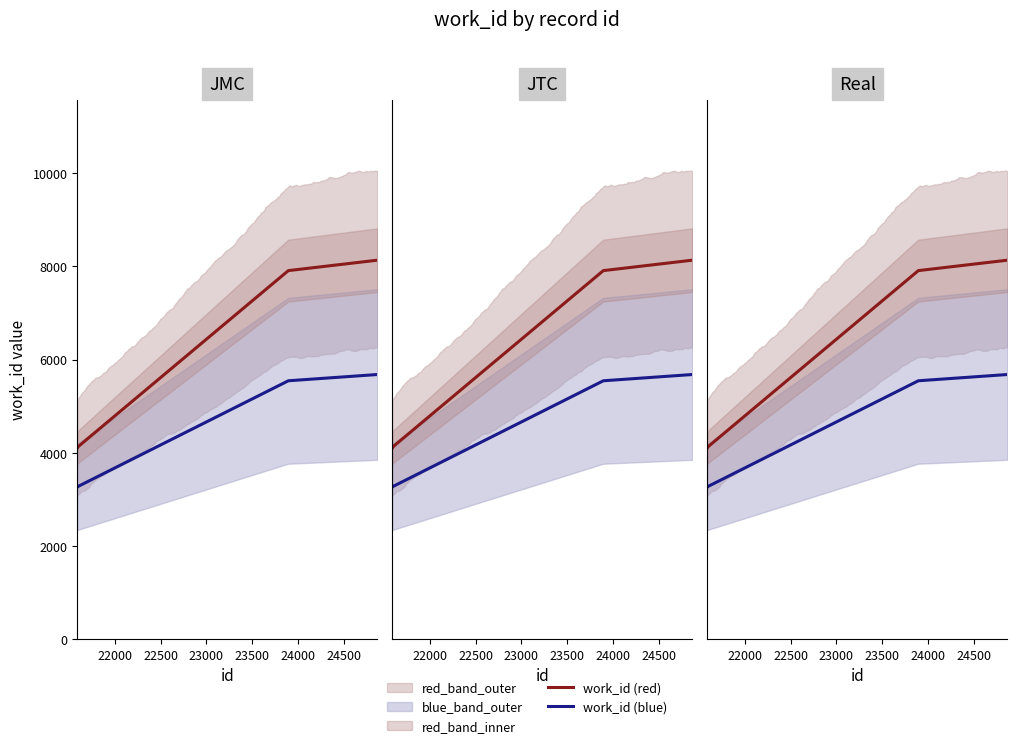

Which has a higher value, 23894 or 21587?

23894